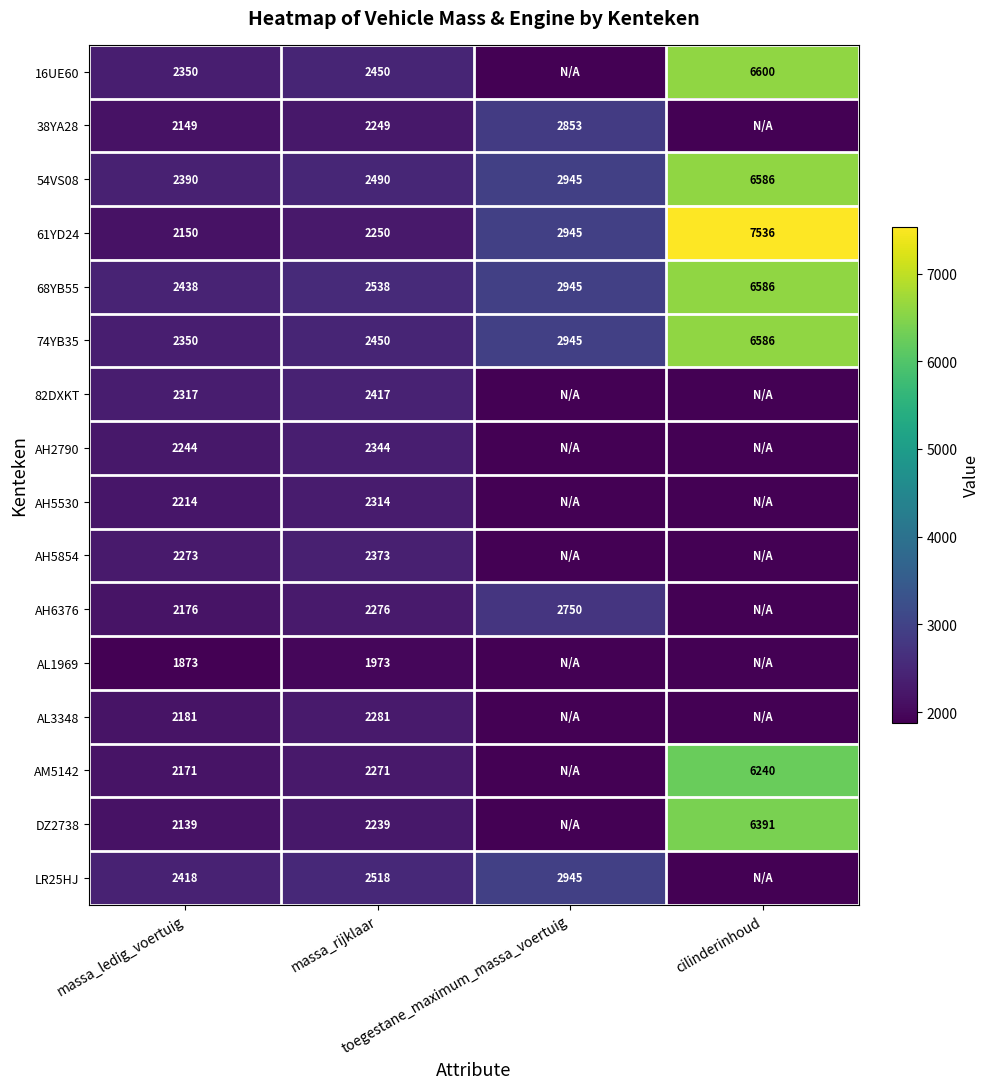

What is the average value of the 61YD24 series?

3720